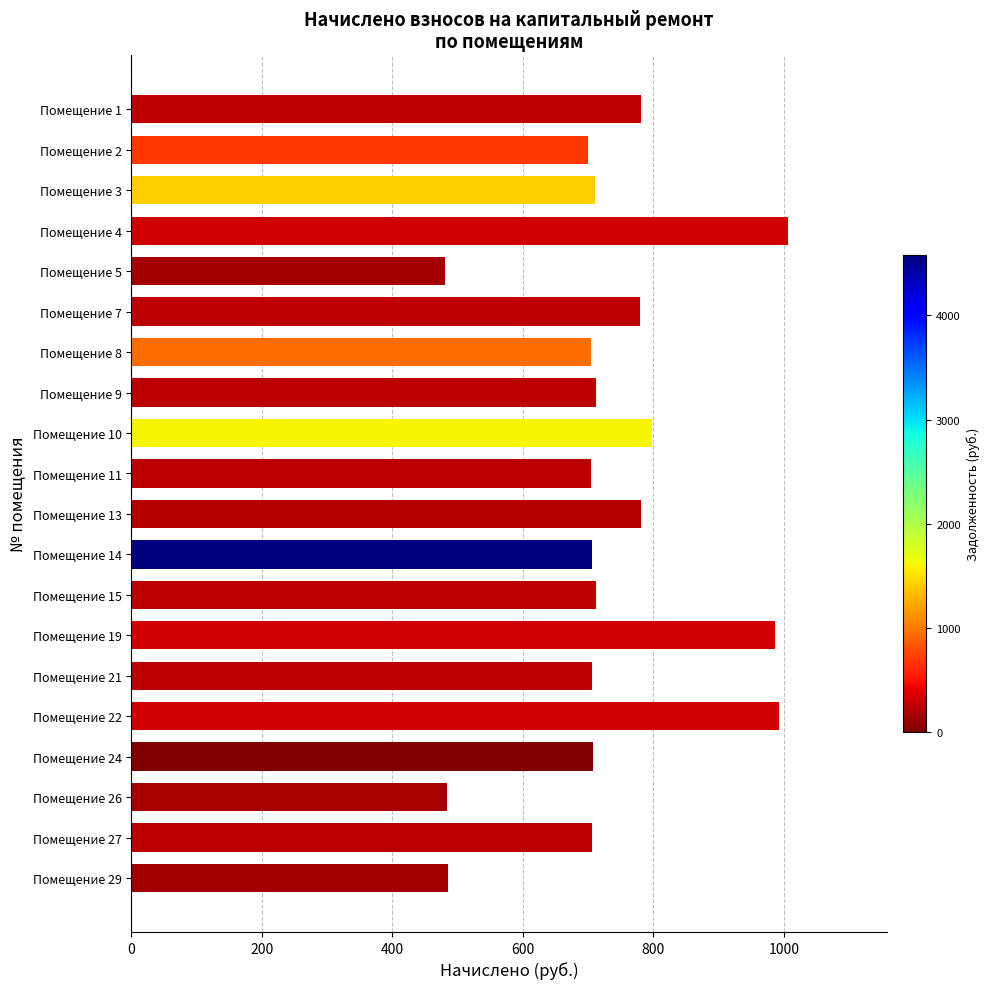

What is the value of the 6th bar from the top?

779.7